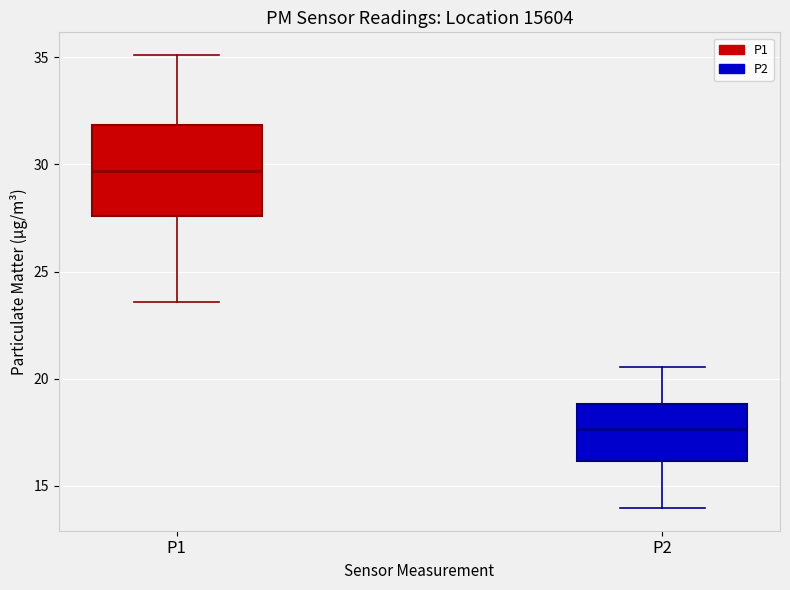

Reading left to right, read every box against the y-axis: the position of its median line, the range the box covers, and the ends of its whiskers. The values are not printed on the chart, so give them approximately, as read against the axis.

P1: median 29.5, box 27.5 to 32.0, whiskers 23.5 to 35.0
P2: median 17.5, box 16.0 to 19.0, whiskers 14.0 to 20.5